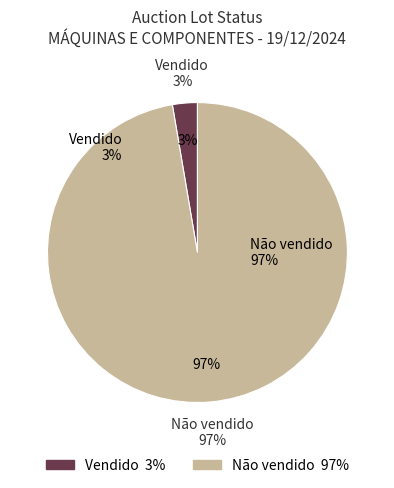

Which slice is the smallest?

Vendido